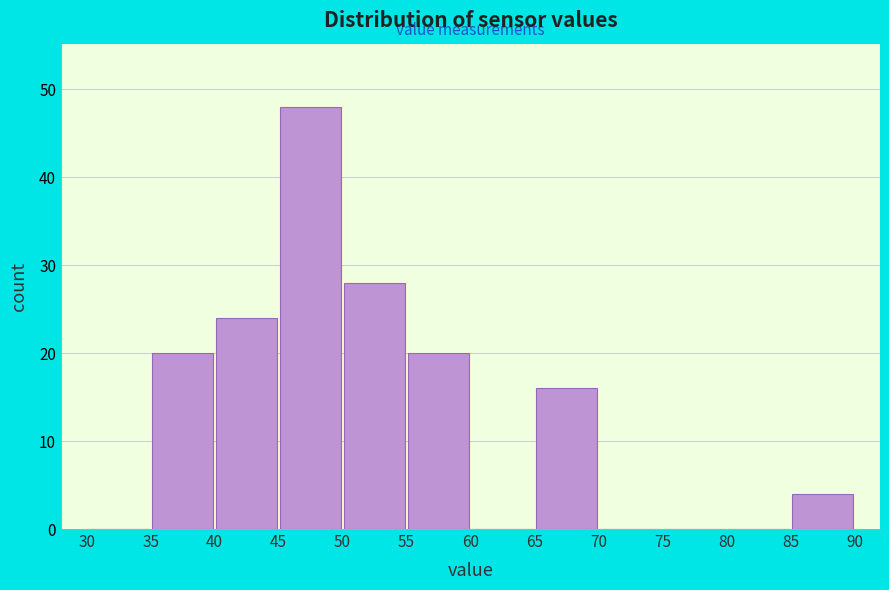

Reading left to right, transcribe this chart: for each bar, give the range it covers on the x-axis and its height. The values are not printed on the chart, so give them approximately, as read against the axis.

30 to 35: 0
35 to 40: 20
40 to 45: 24
45 to 50: 48
50 to 55: 28
55 to 60: 20
60 to 65: 0
65 to 70: 16
70 to 75: 0
75 to 80: 0
80 to 85: 0
85 to 90: 4